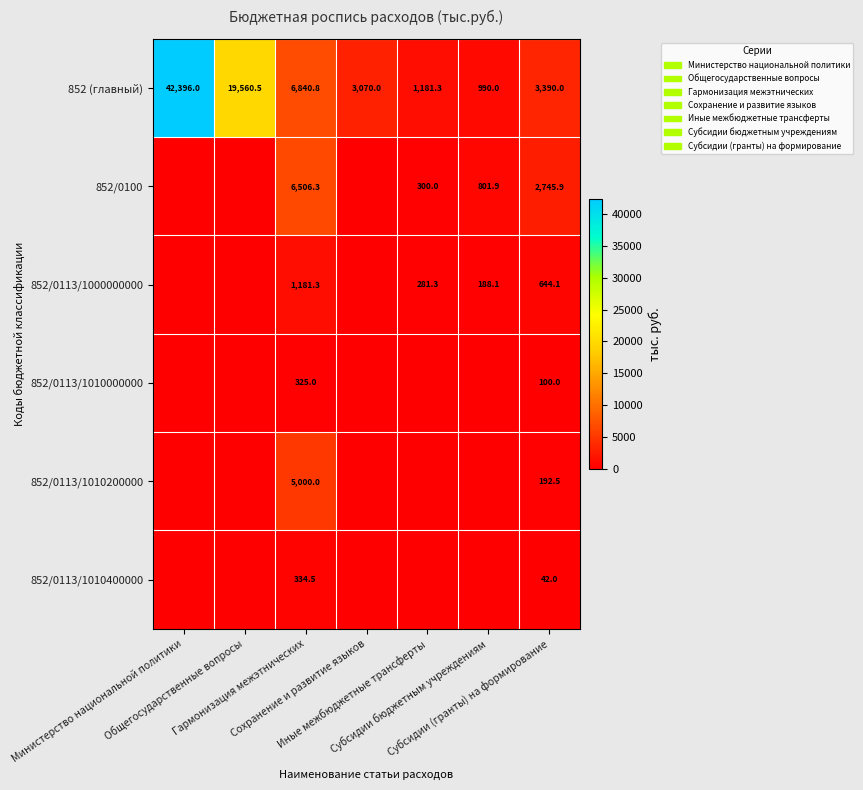

What is the spread (max minus min) of values at Гармонизация межэтнических?

6515.8